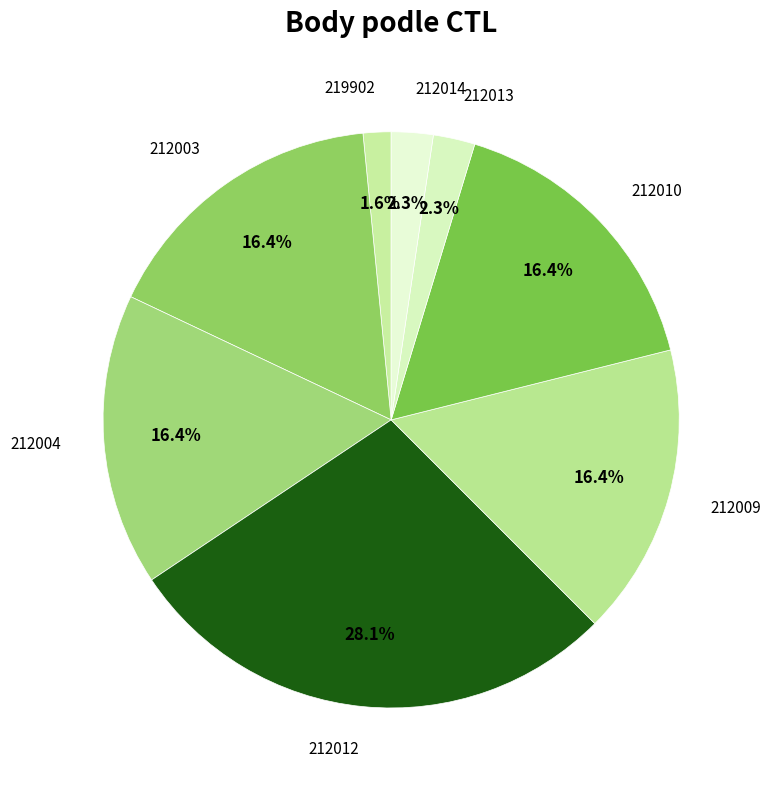

Between 212014 and 212012, which is larger?

212012